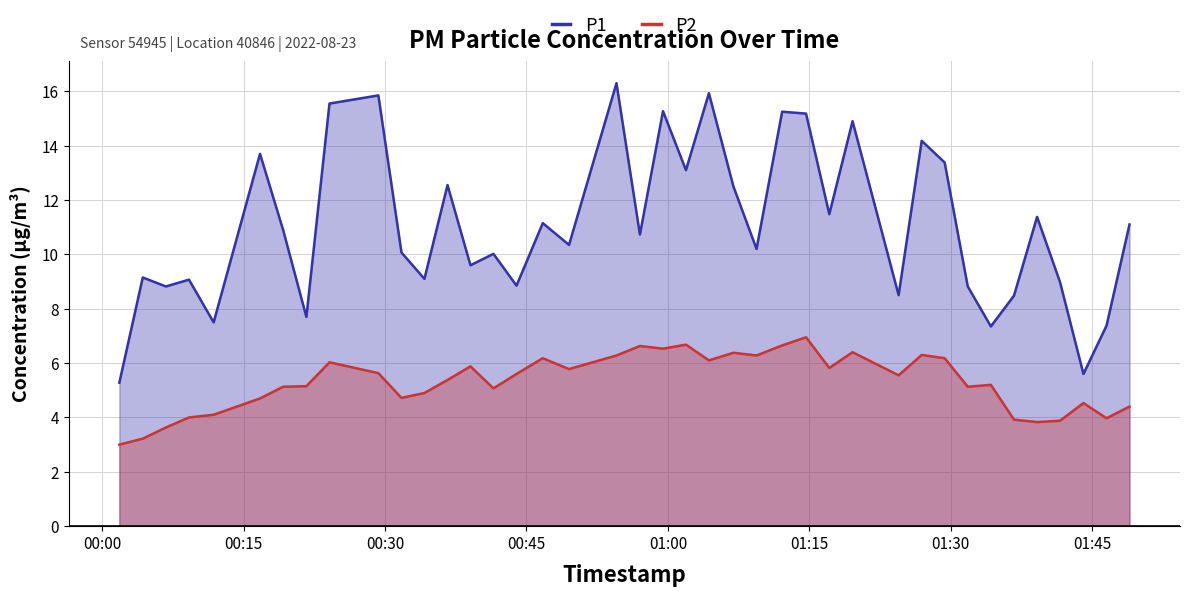

True or false: P2 and P1 intersect in this chart.

False